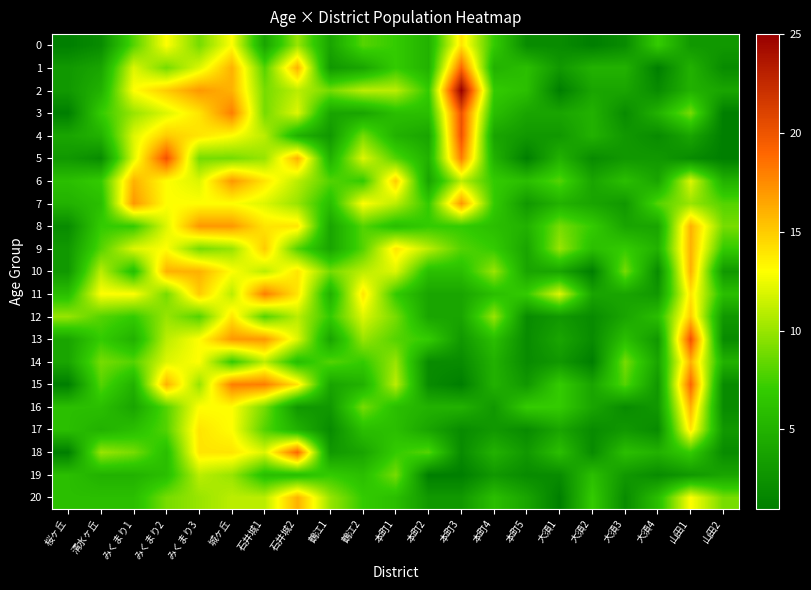

Reading left to right, what are all the values shown in this chart?

0: 桜ヶ丘=1	清水ヶ丘=2	みくまり1=8	みくまり2=13	みくまり3=9	城ヶ丘=13	石井城1=4	石井城2=10	鶴江1=4	鶴江2=8	本町1=7	本町2=5	本町3=14	本町4=7	本町5=2	大須1=2	大須2=1	大須3=2	大須4=7	山田1=3	山田2=3
1: 桜ヶ丘=3	清水ヶ丘=4	みくまり1=12	みくまり2=9	みくまり3=12	城ヶ丘=16	石井城1=8	石井城2=16	鶴江1=3	鶴江2=4	本町1=7	本町2=5	本町3=19	本町4=5	本町5=6	大須1=3	大須2=5	大須3=5	大須4=1	山田1=5	山田2=2
2: 桜ヶ丘=3	清水ヶ丘=5	みくまり1=13	みくまり2=15	みくまり3=17	城ヶ丘=16	石井城1=9	石井城2=11	鶴江1=9	鶴江2=11	本町1=11	本町2=7	本町3=25	本町4=7	本町5=6	大須1=1	大須2=4	大須3=4	大須4=2	山田1=5	山田2=4
3: 桜ヶ丘=1	清水ヶ丘=7	みくまり1=10	みくまり2=12	みくまり3=14	城ヶ丘=18	石井城1=9	石井城2=12	鶴江1=4	鶴江2=4	本町1=6	本町2=6	本町3=20	本町4=6	本町5=4	大須1=4	大須2=5	大須3=2	大須4=5	山田1=9	山田2=1
4: 桜ヶ丘=4	清水ヶ丘=5	みくまり1=12	みくまり2=15	みくまり3=14	城ヶ丘=13	石井城1=11	石井城2=5	鶴江1=3	鶴江2=9	本町1=5	本町2=4	本町3=20	本町4=4	本町5=3	大須1=3	大須2=5	大須3=3	大須4=2	山田1=4	山田2=1
5: 桜ヶ丘=3	清水ヶ丘=2	みくまり1=12	みくまり2=20	みくまり3=9	城ヶ丘=9	石井城1=10	石井城2=16	鶴江1=5	鶴江2=12	本町1=8	本町2=5	本町3=18	本町4=5	本町5=1	大須1=5	大須2=2	大須3=3	大須4=3	山田1=2	山田2=1
6: 桜ヶ丘=6	清水ヶ丘=7	みくまり1=16	みくまり2=13	みくまり3=12	城ヶ丘=17	石井城1=14	石井城2=11	鶴江1=8	鶴江2=7	本町1=15	本町2=4	本町3=11	本町4=7	本町5=6	大須1=8	大須2=4	大須3=6	大須4=4	山田1=12	山田2=5
7: 桜ヶ丘=5	清水ヶ丘=6	みくまり1=17	みくまり2=13	みくまり3=13	城ヶ丘=13	石井城1=12	石井城2=10	鶴江1=6	鶴江2=13	本町1=11	本町2=7	本町3=17	本町4=7	本町5=3	大須1=5	大須2=4	大須3=3	大須4=8	山田1=10	山田2=8
8: 桜ヶ丘=2	清水ヶ丘=7	みくまり1=7	みくまり2=12	みくまり3=17	城ヶ丘=17	石井城1=14	石井城2=14	鶴江1=4	鶴江2=8	本町1=6	本町2=7	本町3=7	本町4=6	本町5=5	大須1=9	大須2=7	大須3=4	大須4=4	山田1=16	山田2=9
9: 桜ヶ丘=3	清水ヶ丘=8	みくまり1=12	みくまり2=13	みくまり3=9	城ヶ丘=10	石井城1=15	石井城2=8	鶴江1=4	鶴江2=8	本町1=14	本町2=11	本町3=8	本町4=7	本町5=4	大須1=10	大須2=6	大須3=7	大須4=5	山田1=16	山田2=7
10: 桜ヶ丘=3	清水ヶ丘=11	みくまり1=6	みくまり2=16	みくまり3=16	城ヶ丘=13	石井城1=11	石井城2=14	鶴江1=9	鶴江2=11	本町1=12	本町2=6	本町3=6	本町4=10	本町5=4	大須1=4	大須2=1	大須3=9	大須4=2	山田1=16	山田2=3
11: 桜ヶ丘=6	清水ヶ丘=13	みくまり1=13	みくまり2=9	みくまり3=15	城ヶ丘=11	石井城1=18	石井城2=14	鶴江1=5	鶴江2=14	本町1=7	本町2=4	本町3=4	本町4=6	本町5=7	大須1=12	大須2=4	大須3=4	大須4=3	山田1=14	山田2=6
12: 桜ヶ丘=10	清水ヶ丘=8	みくまり1=7	みくまり2=10	みくまり3=8	城ヶ丘=14	石井城1=8	石井城2=11	鶴江1=7	鶴江2=12	本町1=9	本町2=4	本町3=4	本町4=10	本町5=2	大須1=3	大須2=2	大須3=4	大須4=6	山田1=15	山田2=3
13: 桜ヶ丘=4	清水ヶ丘=7	みくまり1=5	みくまり2=11	みくまり3=13	城ヶ丘=17	石井城1=17	石井城2=12	鶴江1=4	鶴江2=10	本町1=8	本町2=7	本町3=3	本町4=6	本町5=2	大須1=4	大須2=2	大須3=6	大須4=3	山田1=20	山田2=2
14: 桜ヶ丘=4	清水ヶ丘=9	みくまり1=8	みくまり2=12	みくまり3=13	城ヶ丘=7	石井城1=11	石井城2=6	鶴江1=8	鶴江2=7	本町1=10	本町2=2	本町3=2	本町4=5	本町5=2	大須1=3	大須2=1	大須3=9	大須4=4	山田1=16	山田2=5
15: 桜ヶ丘=1	清水ヶ丘=8	みくまり1=5	みくまり2=16	みくまり3=10	城ヶ丘=18	石井城1=18	石井城2=14	鶴江1=4	鶴江2=5	本町1=11	本町2=2	本町3=1	本町4=5	本町5=3	大須1=7	大須2=4	大須3=8	大須4=3	山田1=19	山田2=2
16: 桜ヶ丘=6	清水ヶ丘=6	みくまり1=4	みくまり2=8	みくまり3=13	城ヶ丘=13	石井城1=9	石井城2=3	鶴江1=3	鶴江2=9	本町1=6	本町2=5	本町3=5	本町4=3	本町5=7	大須1=7	大須2=4	大須3=2	大須4=3	山田1=16	山田2=2
17: 桜ヶ丘=6	清水ヶ丘=5	みくまり1=6	みくまり2=8	みくまり3=14	城ヶ丘=13	石井城1=8	石井城2=5	鶴江1=2	鶴江2=6	本町1=6	本町2=4	本町3=2	本町4=3	本町5=2	大須1=4	大須2=2	大須3=3	大須4=2	山田1=14	山田2=3
18: 桜ヶ丘=1	清水ヶ丘=10	みくまり1=9	みくまり2=6	みくまり3=14	城ヶ丘=14	石井城1=12	石井城2=19	鶴江1=3	鶴江2=4	本町1=7	本町2=8	本町3=2	本町4=5	本町5=3	大須1=6	大須2=2	大須3=6	大須4=5	山田1=7	山田2=2
19: 桜ヶ丘=6	清水ヶ丘=5	みくまり1=5	みくまり2=6	みくまり3=11	城ヶ丘=10	石井城1=6	石井城2=6	鶴江1=7	鶴江2=6	本町1=9	本町2=1	本町3=1	本町4=3	本町5=2	大須1=2	大須2=6	大須3=3	大須4=2	山田1=3	山田2=4
20: 桜ヶ丘=6	清水ヶ丘=6	みくまり1=6	みくまり2=9	みくまり3=10	城ヶ丘=11	石井城1=11	石井城2=16	鶴江1=10	鶴江2=7	本町1=6	本町2=3	本町3=3	本町4=6	本町5=4	大須1=1	大須2=7	大須3=2	大須4=6	山田1=13	山田2=9